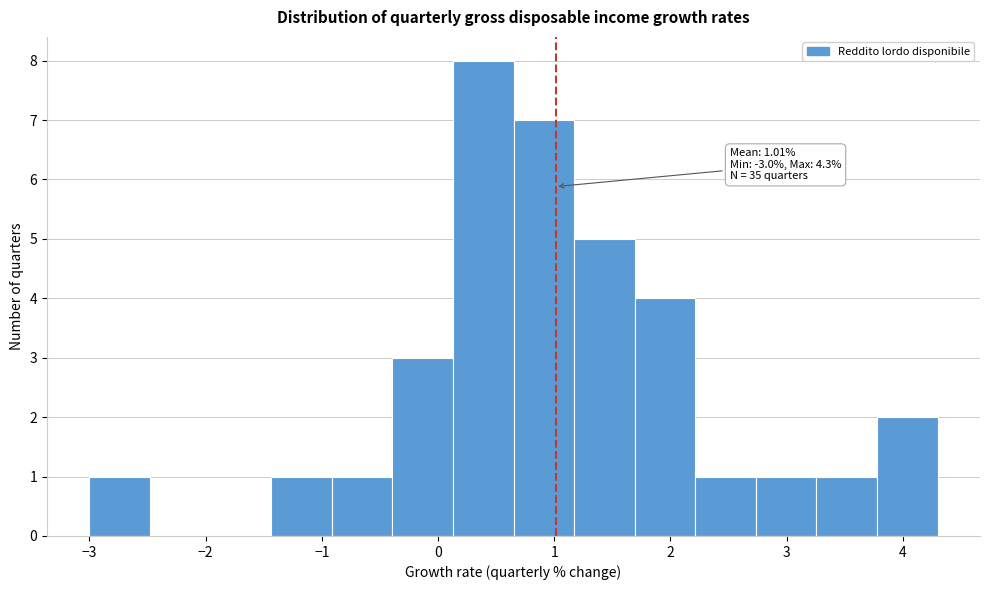

Over which range of the x-axis is the bar tallest?

0.1 to 0.7